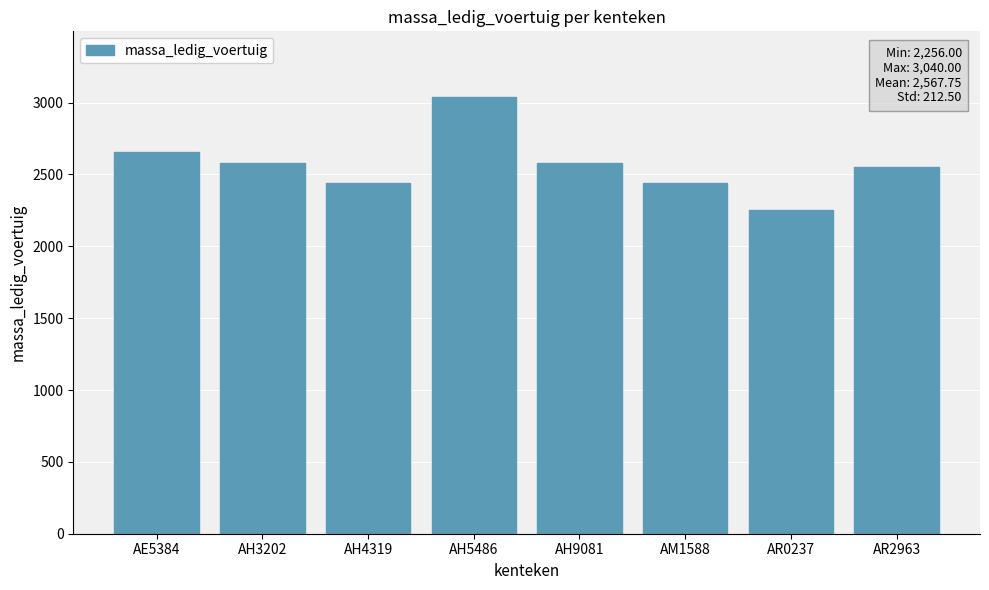

The chart shows a value of 2580 at AH3202. True or false?

True